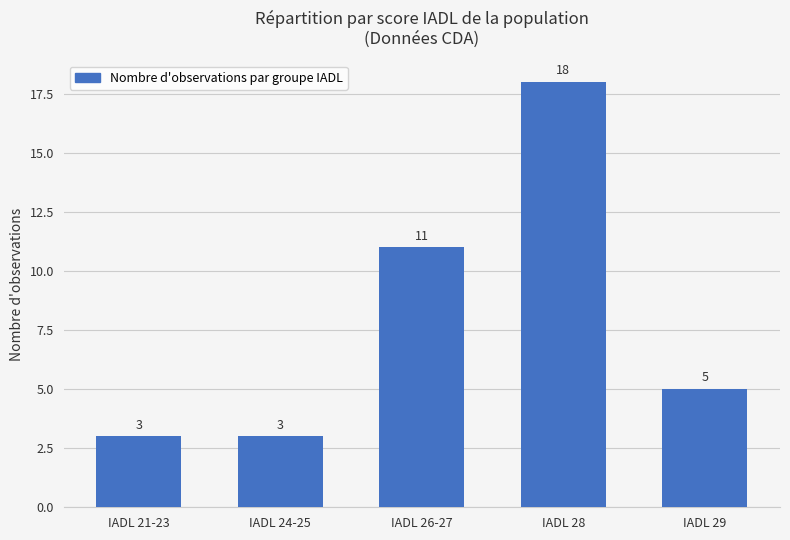

Count the number of categories in the chart.

5